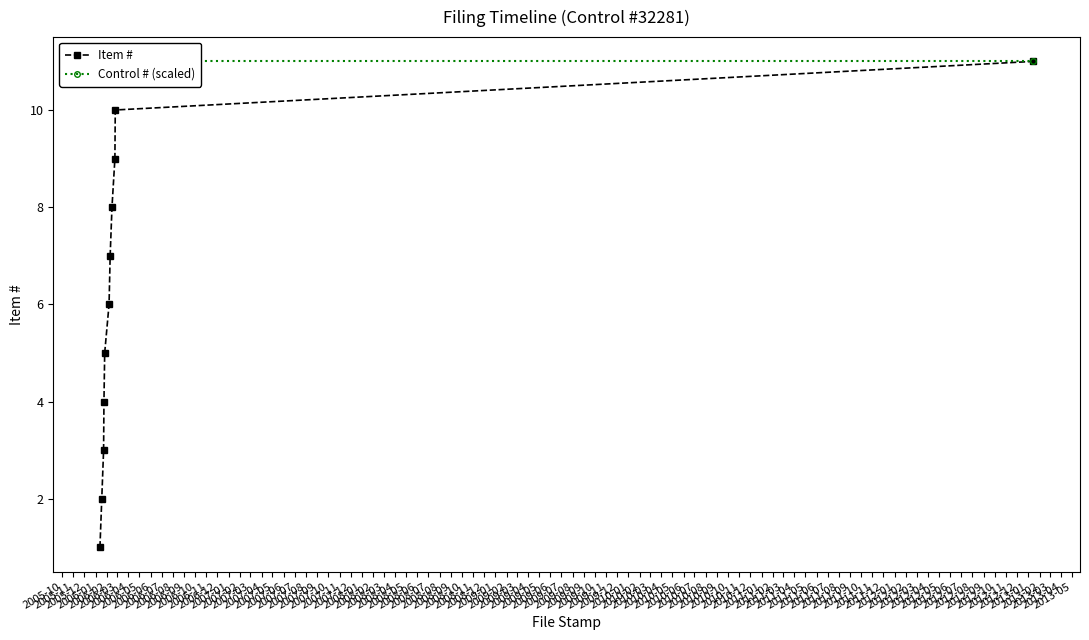

True or false: Control # (scaled) and Item # intersect in this chart.

False